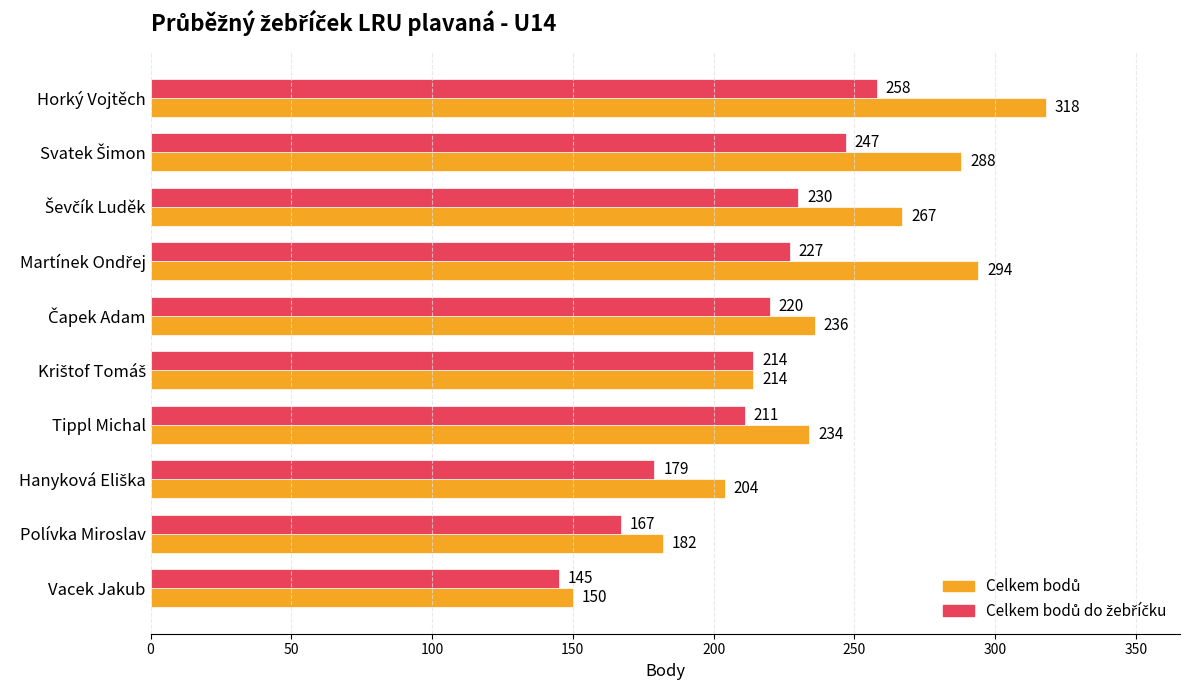

At which category is the sum across all series the highest?

Horký Vojtěch